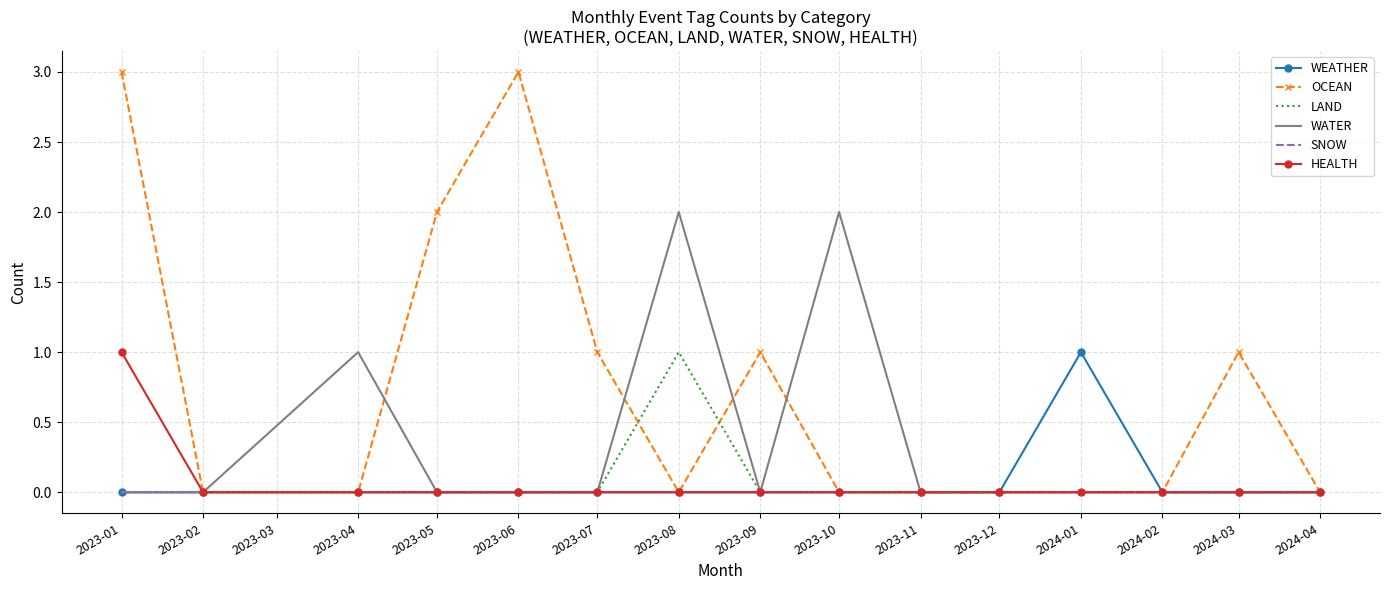

Count the WEATHER values in the range 0 to 1.

15